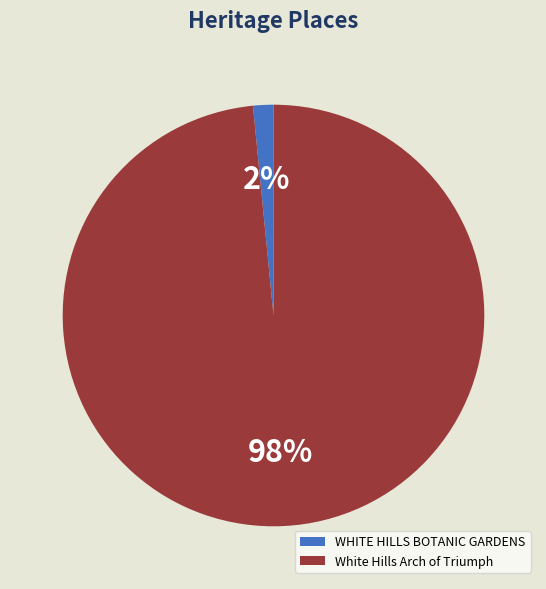

The White Hills Arch of Triumph slice represents 98% of the pie. True or false?

True